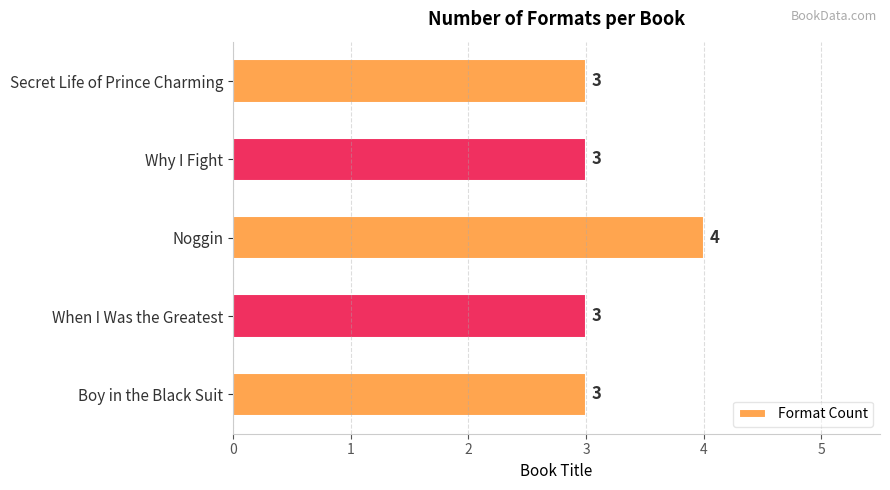

What is the maximum value shown in the chart?

4